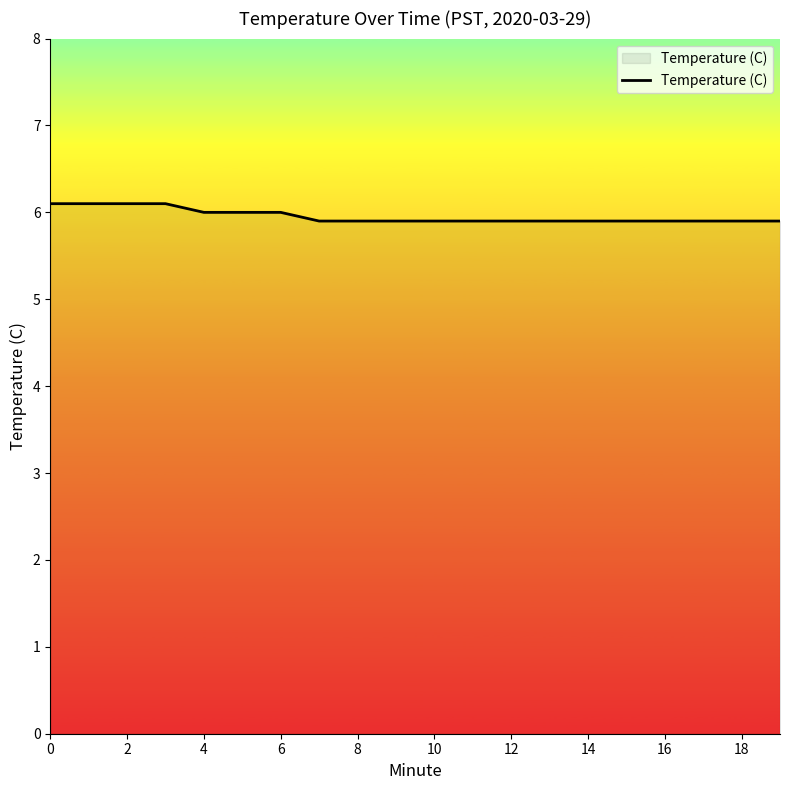

What is the greatest value displayed?

6.1